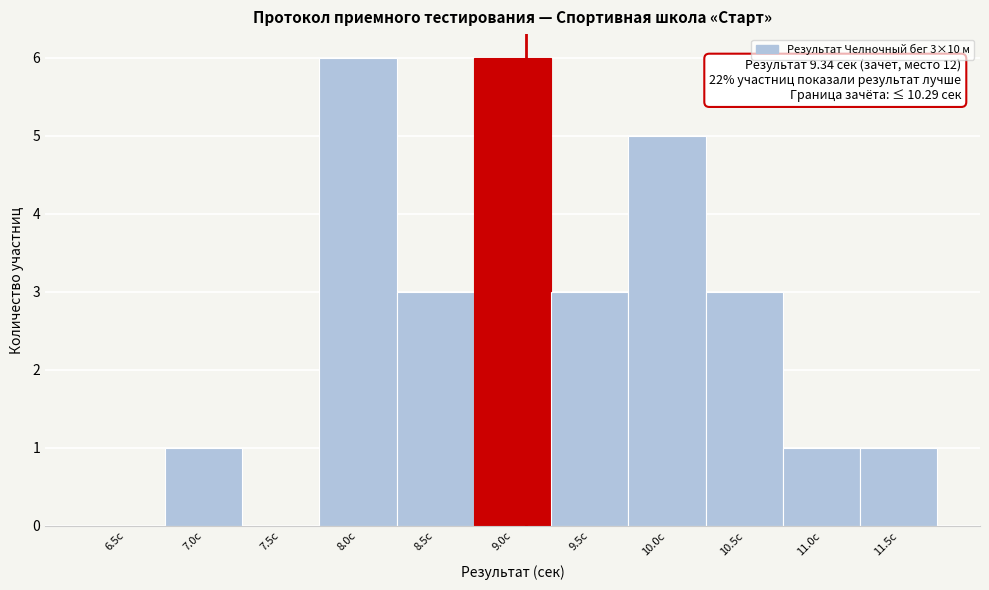

Reading right to left, transcribe all the data shown in this chart.

11.5с=1	11.0с=1	10.5с=3	10.0с=5	9.5с=3	9.0с=6	8.5с=3	8.0с=6	7.5с=0	7.0с=1	6.5с=0